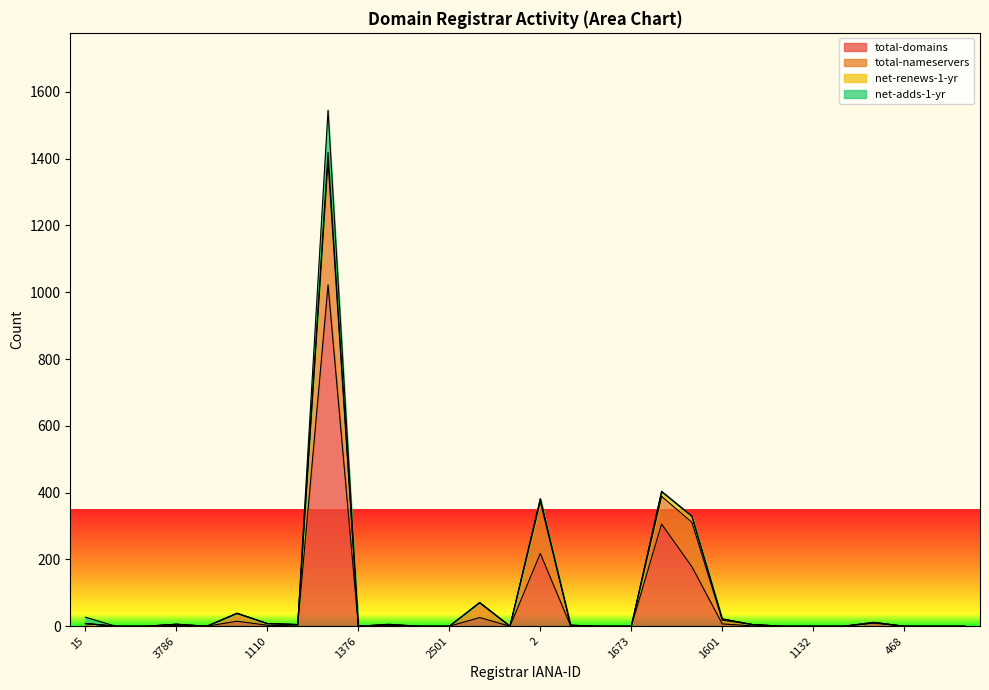

What is the maximum value for total-domains?

1022